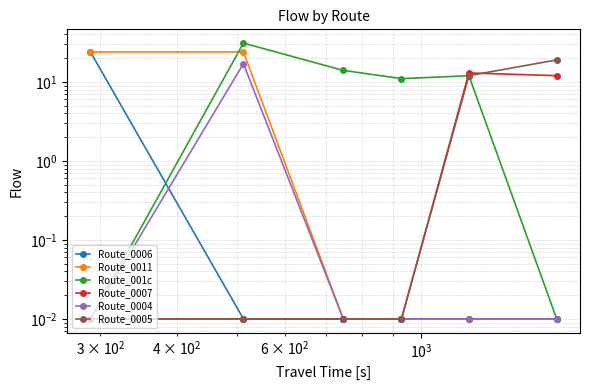

What is the maximum value shown in the chart?

31.0